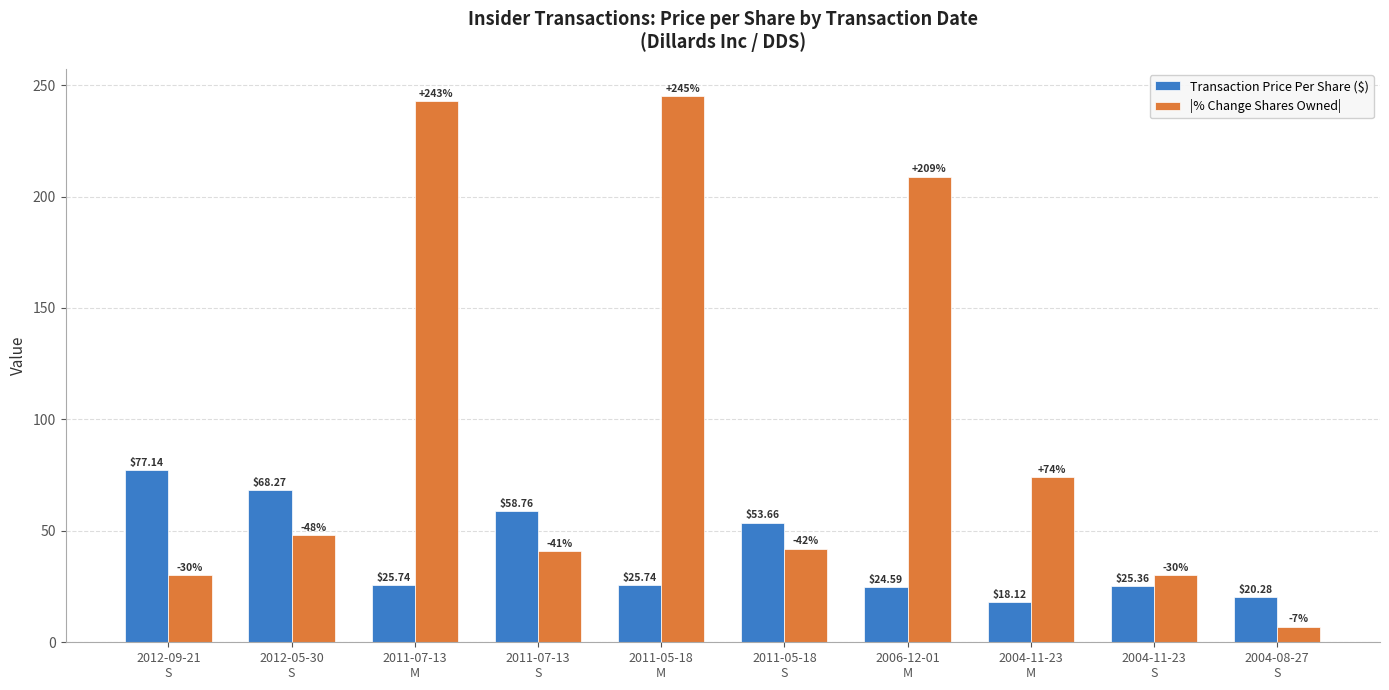

What is the difference between the maximum and minimum values in the Transaction Price Per Share ($) series?

59.0